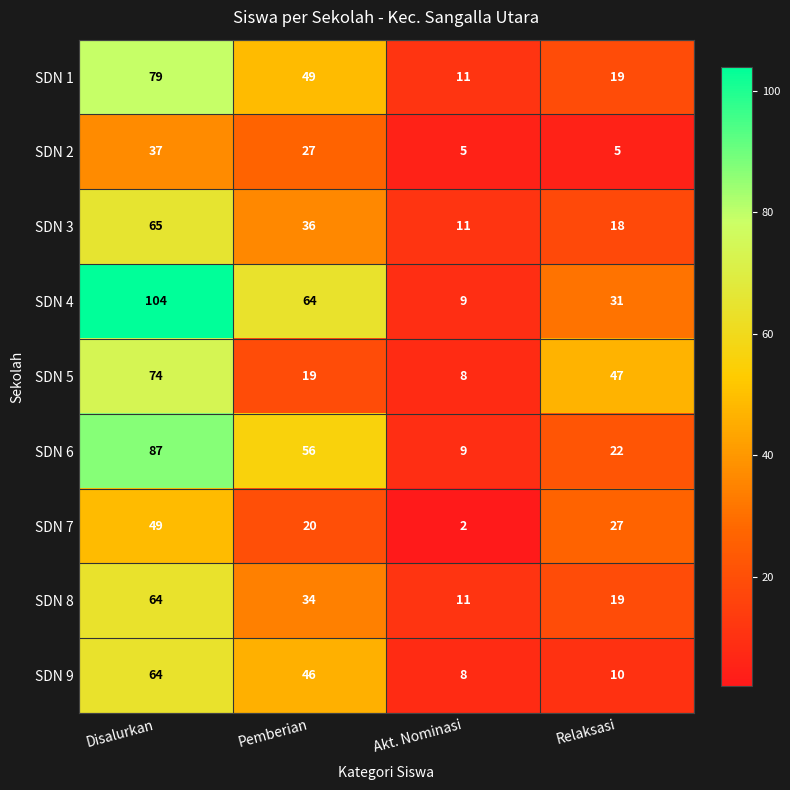

At which category is the sum across all series the highest?

Disalurkan